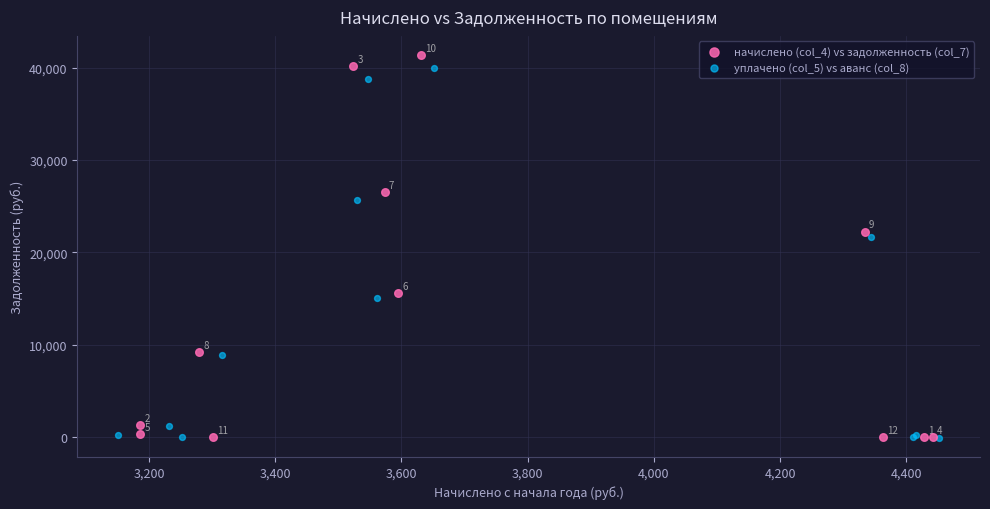

Which series contains the highest Y value?

начислено (col_4) vs задолженность (col_7)